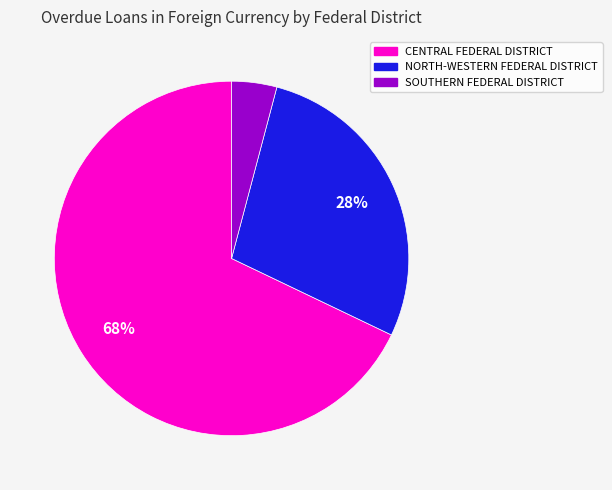

To the nearest percent, what is the average slice percentage?

33%